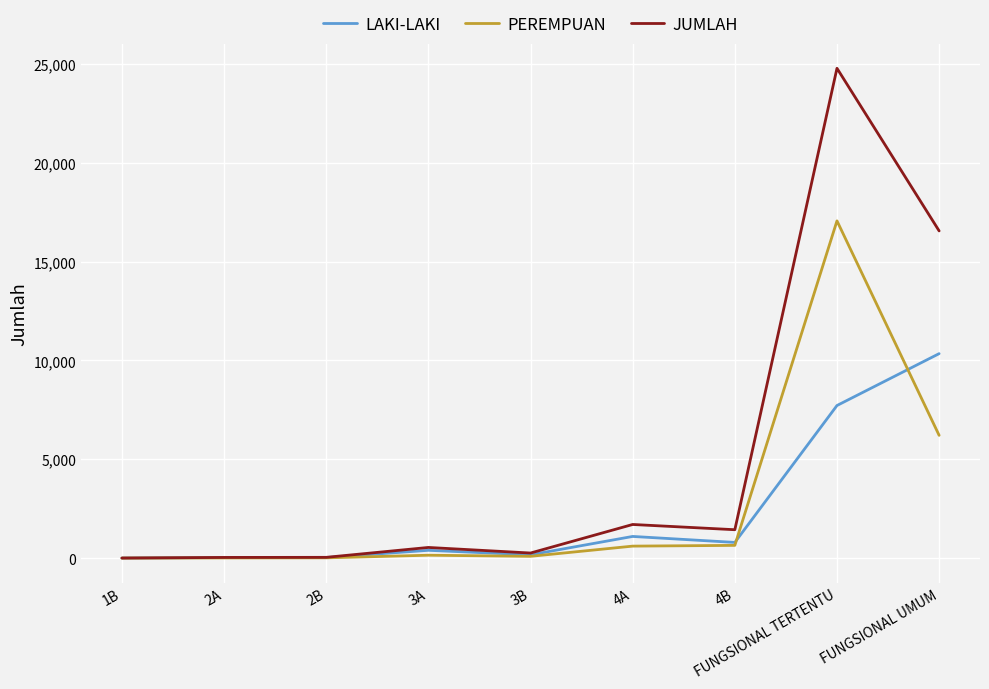

Which series changed the most between 4B and FUNGSIONAL TERTENTU?

JUMLAH